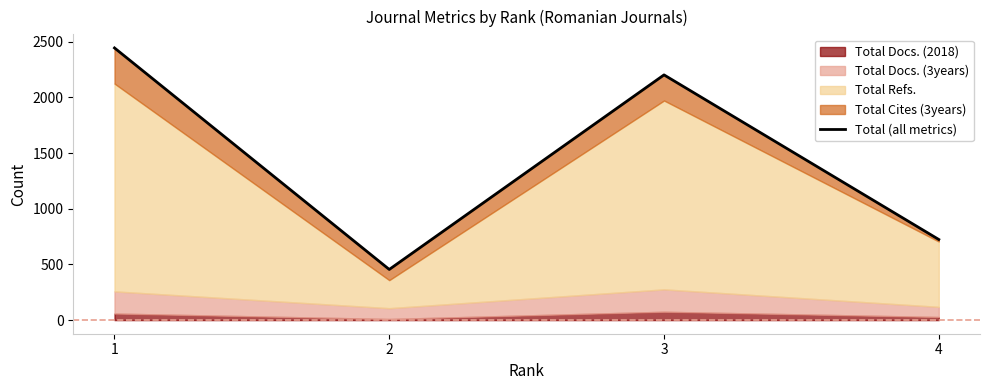

Which has a higher value, 2 or 3?

3